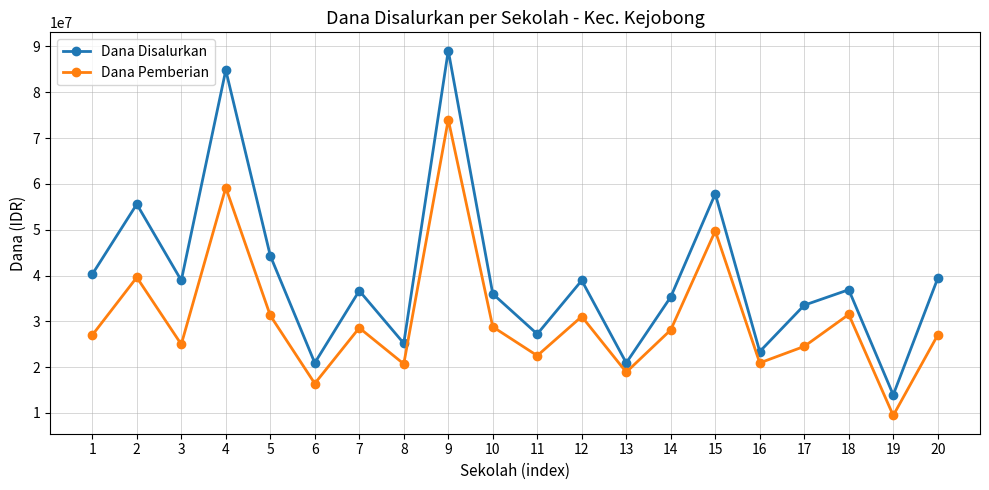

What is the approximate value of Dana Disalurkan at 8?

25200000